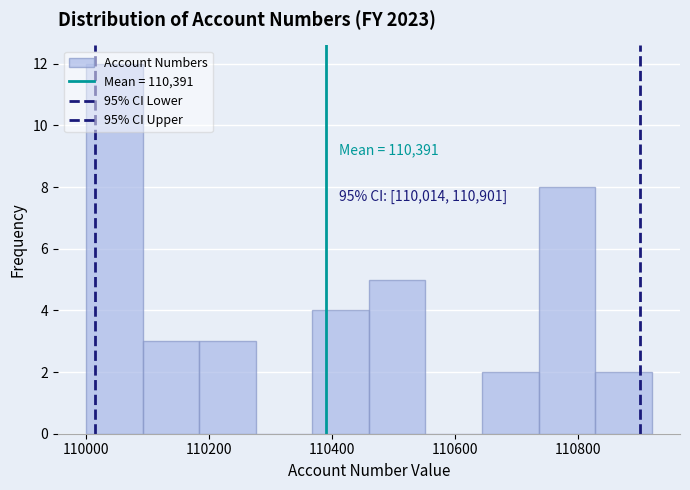

Which range on the x-axis has the tallest bar?

110000 to 110092